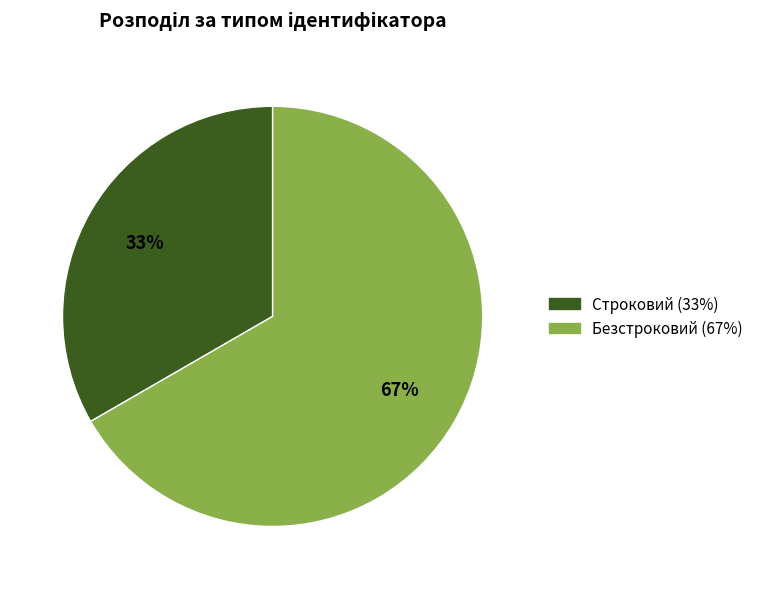

Which slice is the largest?

Безстроковий